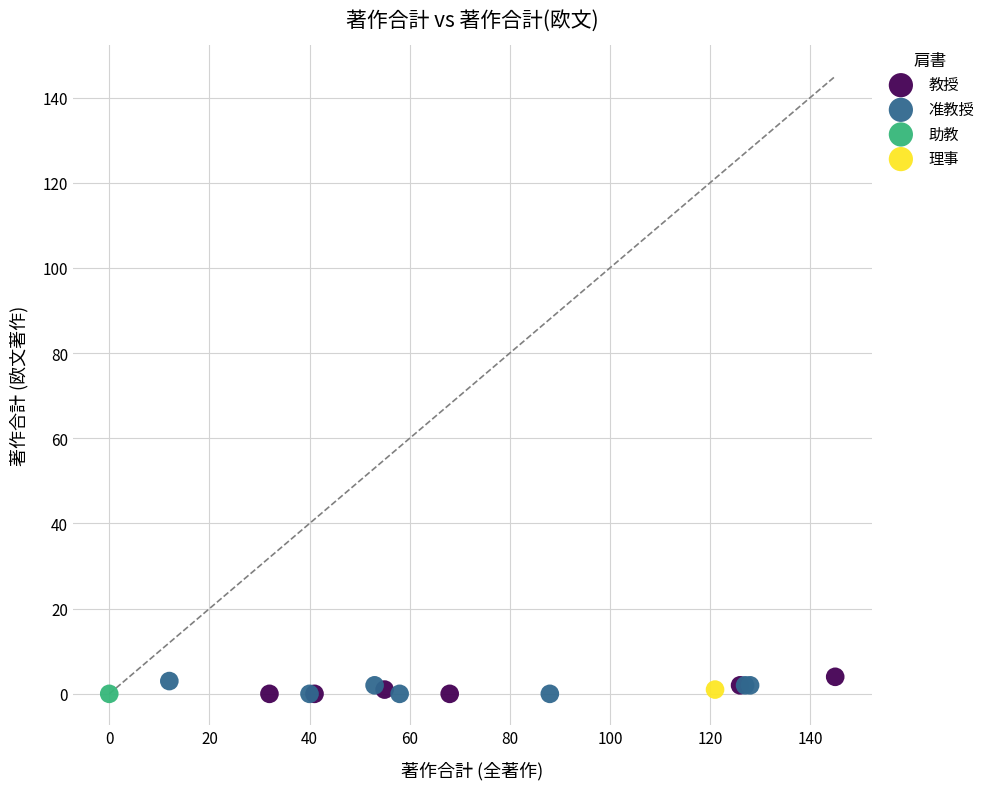

What are all the series names shown in the legend?

教授, 准教授, 助教, 理事